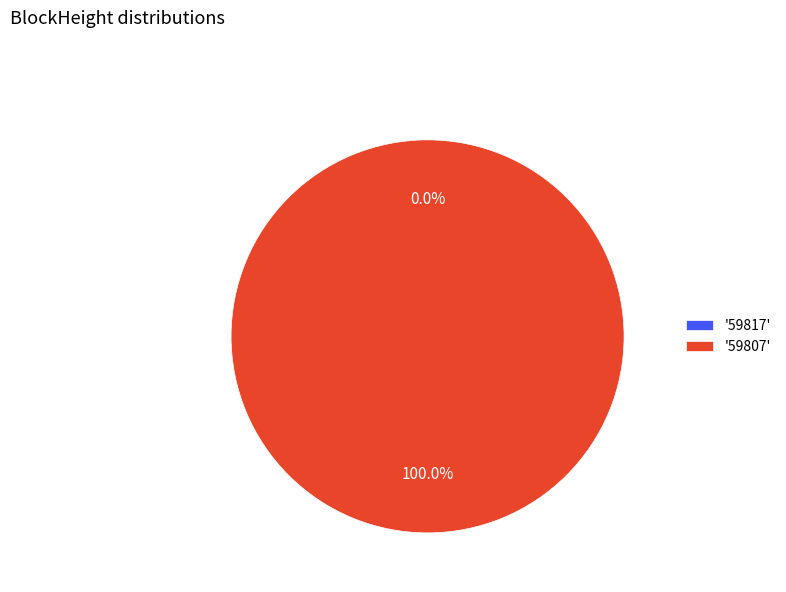

Which slice is the smallest?

59817